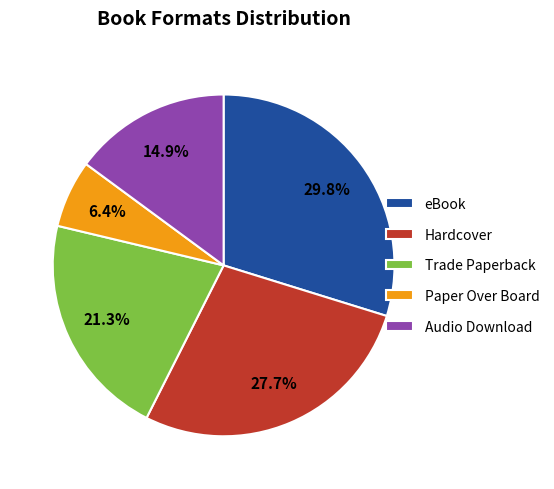

How many segments does this pie chart have?

5